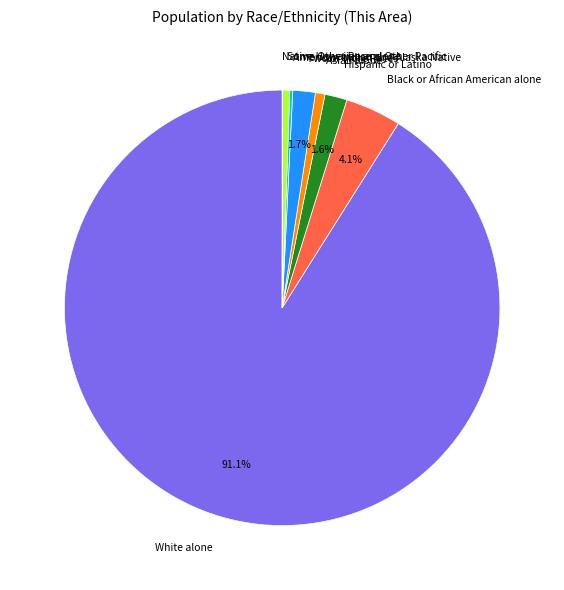

True or false: Hispanic or Latino accounts for 2% of the total.

True